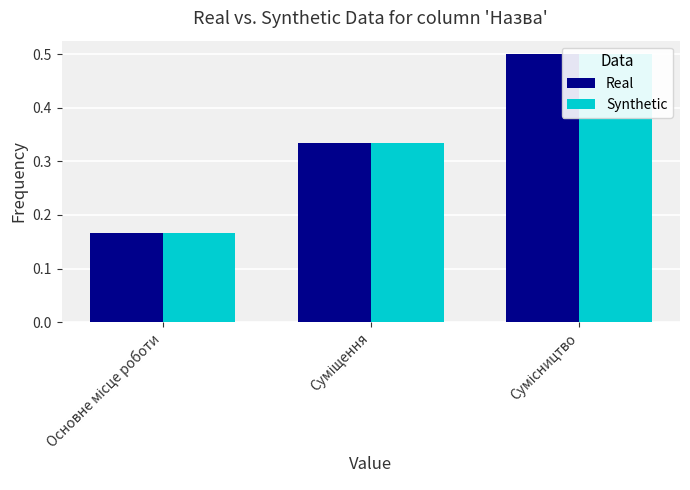

Is it true that Real equals 0.5 at Сумісництво?

True